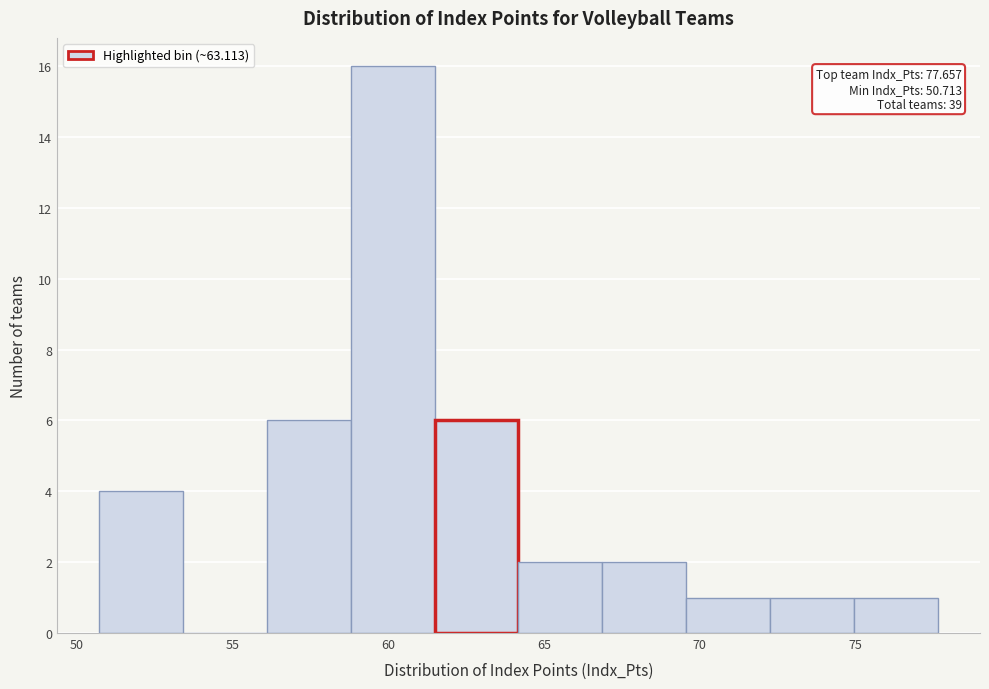

Which range on the x-axis has the tallest bar?

59.0 to 61.5